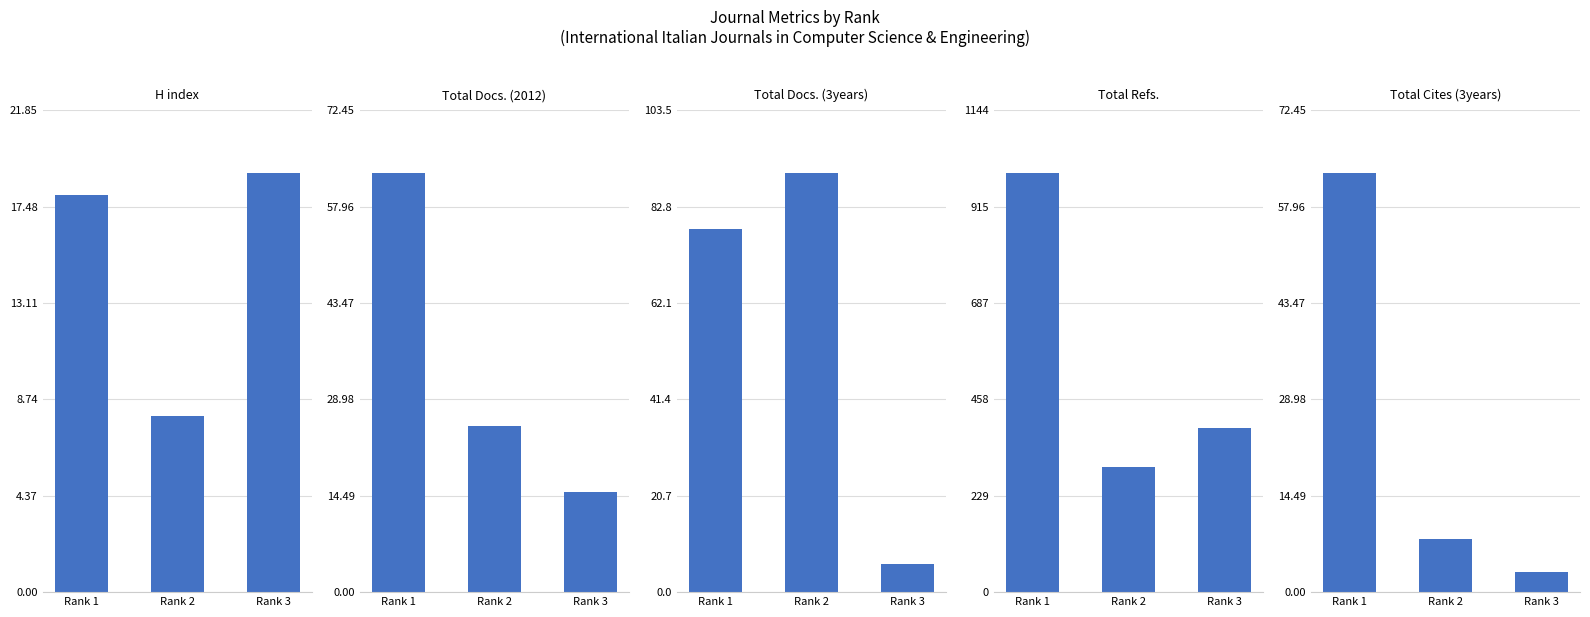

How many distinct data groups are displayed?

5